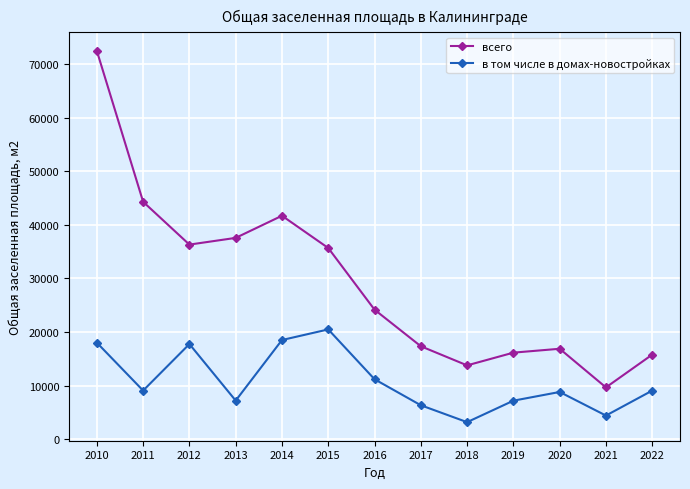

Which label corresponds to the largest value in the chart?

2010